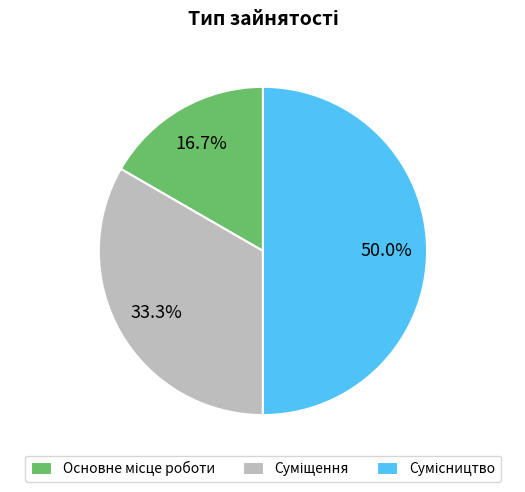

Which slice is the largest?

Сумісництво